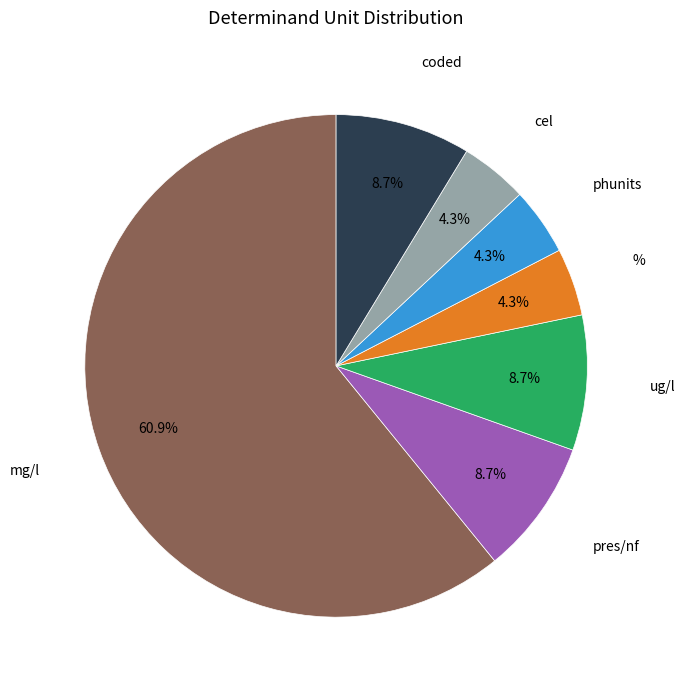

Is there a majority slice in this chart?

Yes